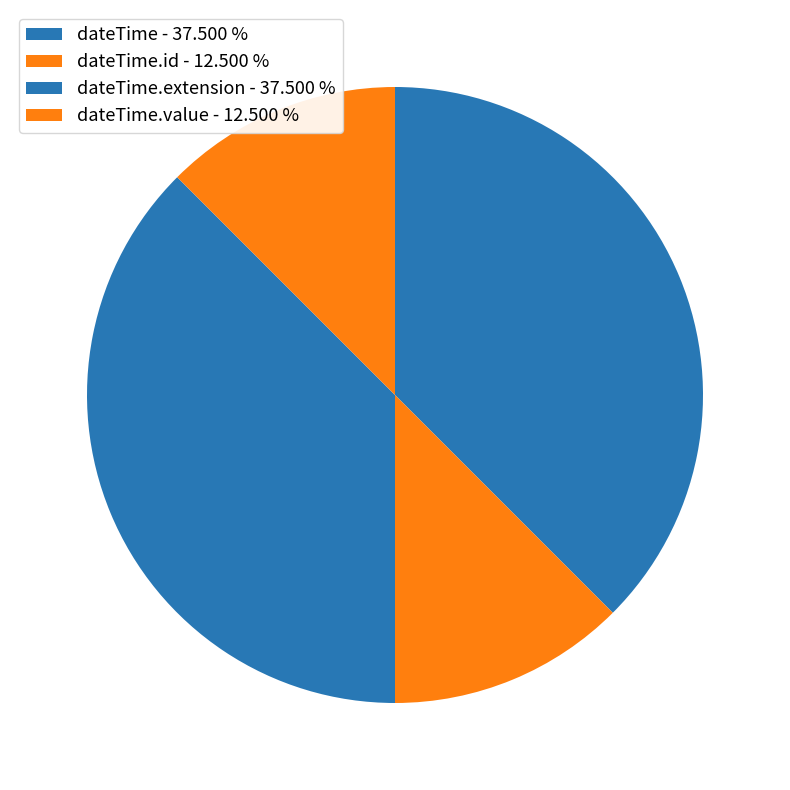

How many slices are in this pie chart?

4